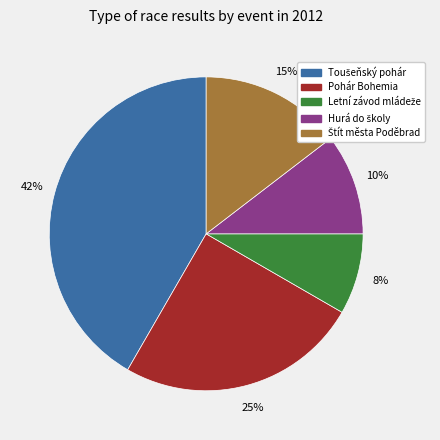

Count the number of slices in the pie.

5